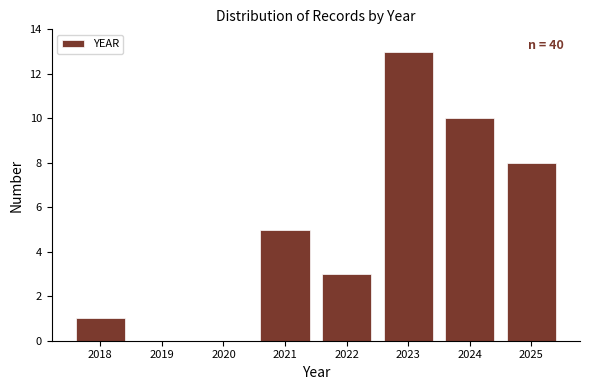

Reading left to right, extract all data points from this chart.

2018=1	2019=0	2020=0	2021=5	2022=3	2023=13	2024=10	2025=8